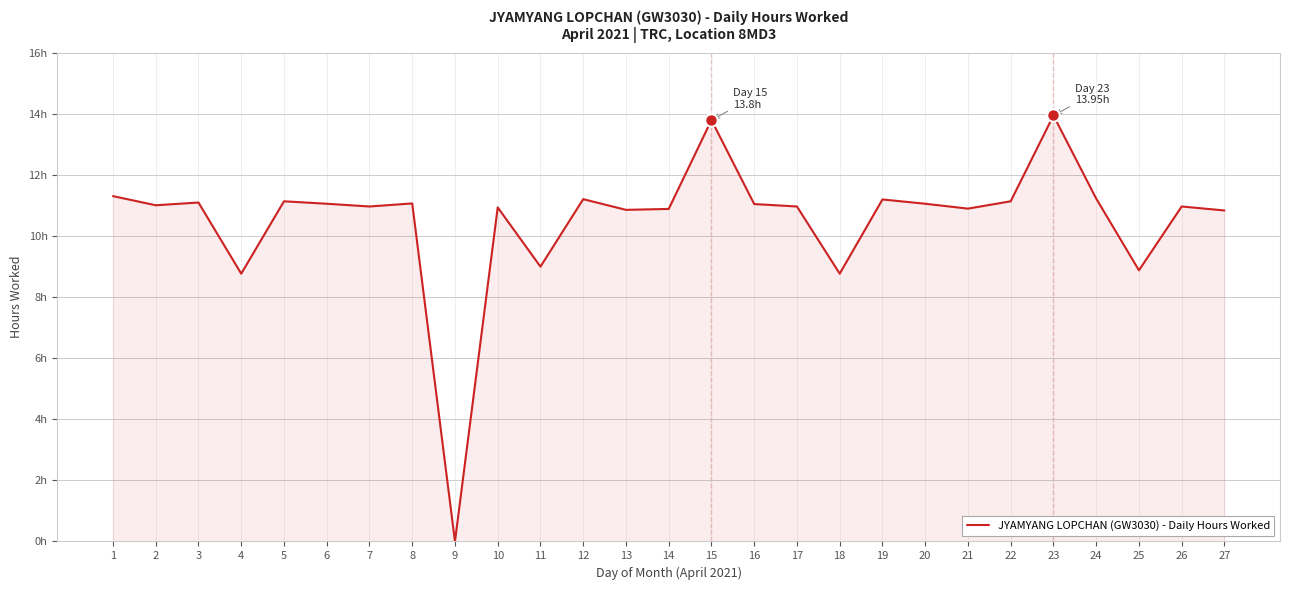

Does the chart display data point markers on the line(s)?

No